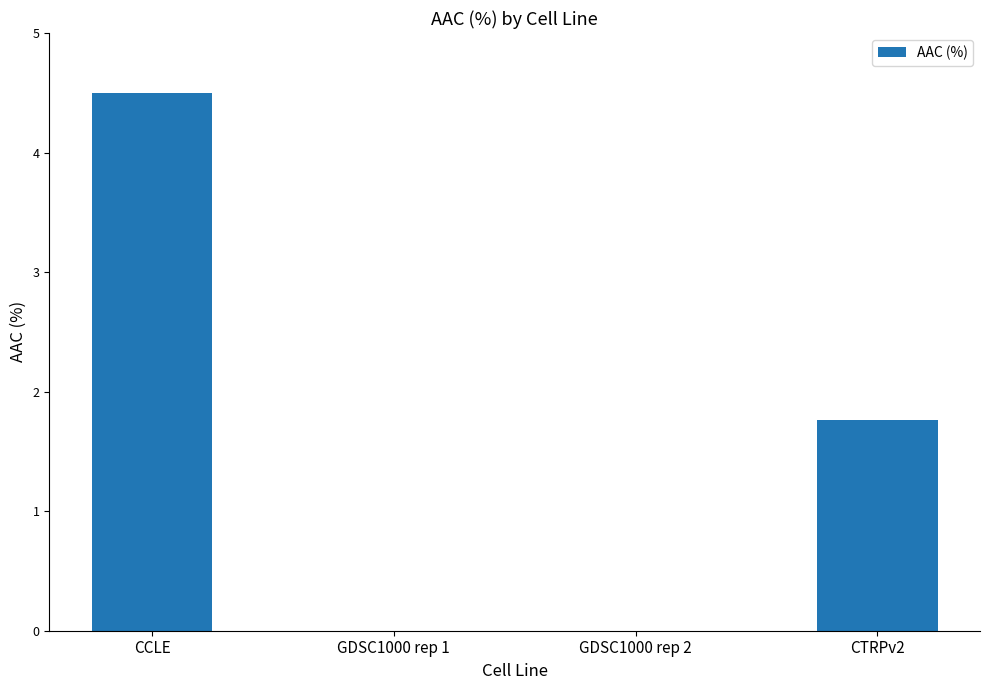

Is it true that the value at GDSC1000 rep 2 is 0.0?

True